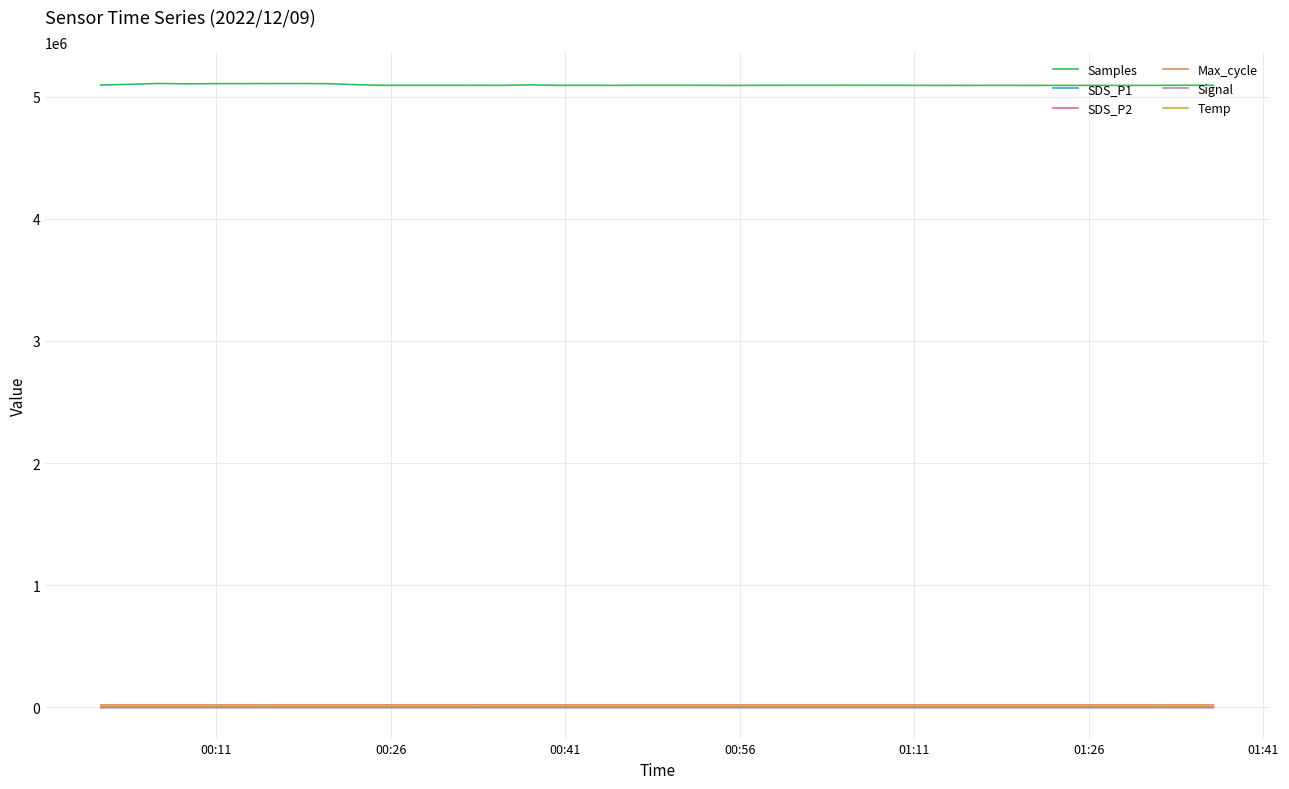

In SDS_P2, how many points are lower than both neighbors (excluding endpoints)?

12